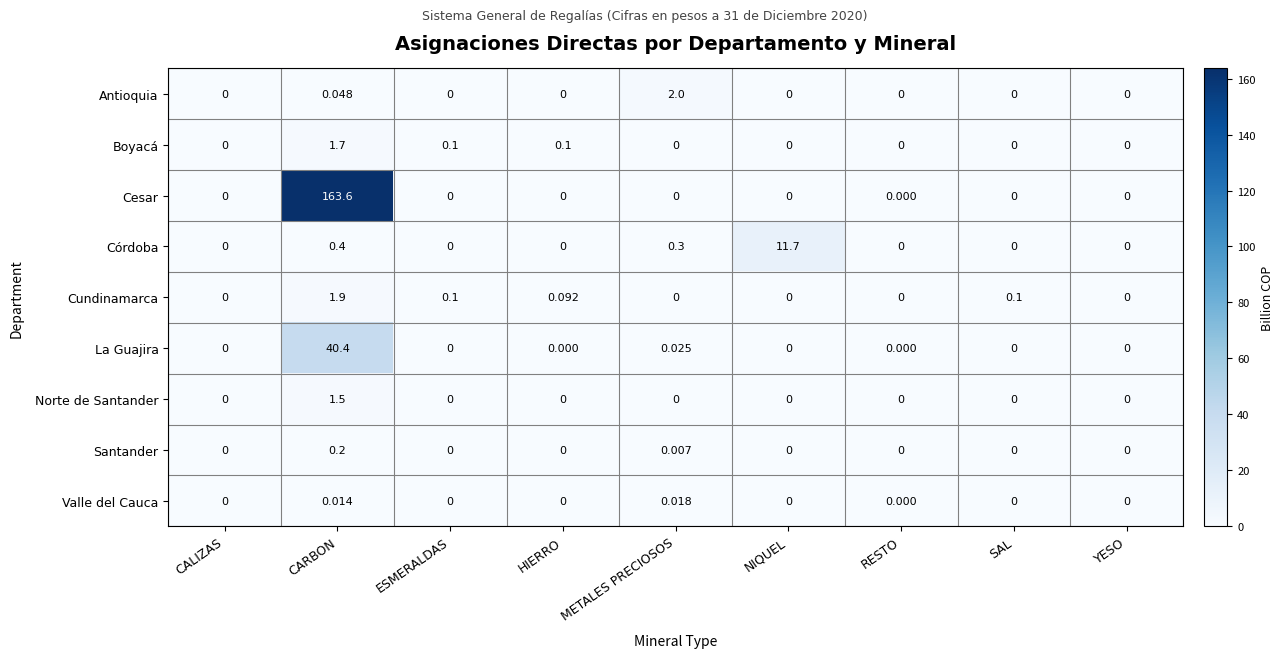

Which series has the largest total across all categories?

Cesar